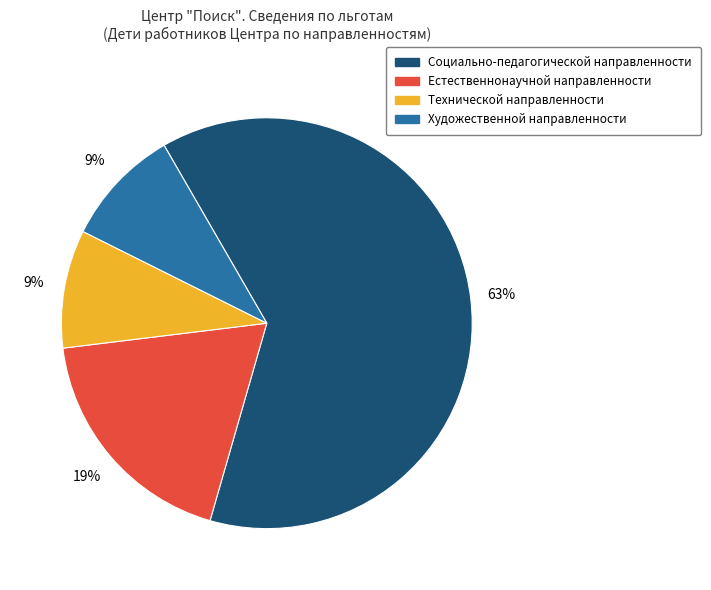

Which category accounts for the majority?

Социально-педагогической направленности